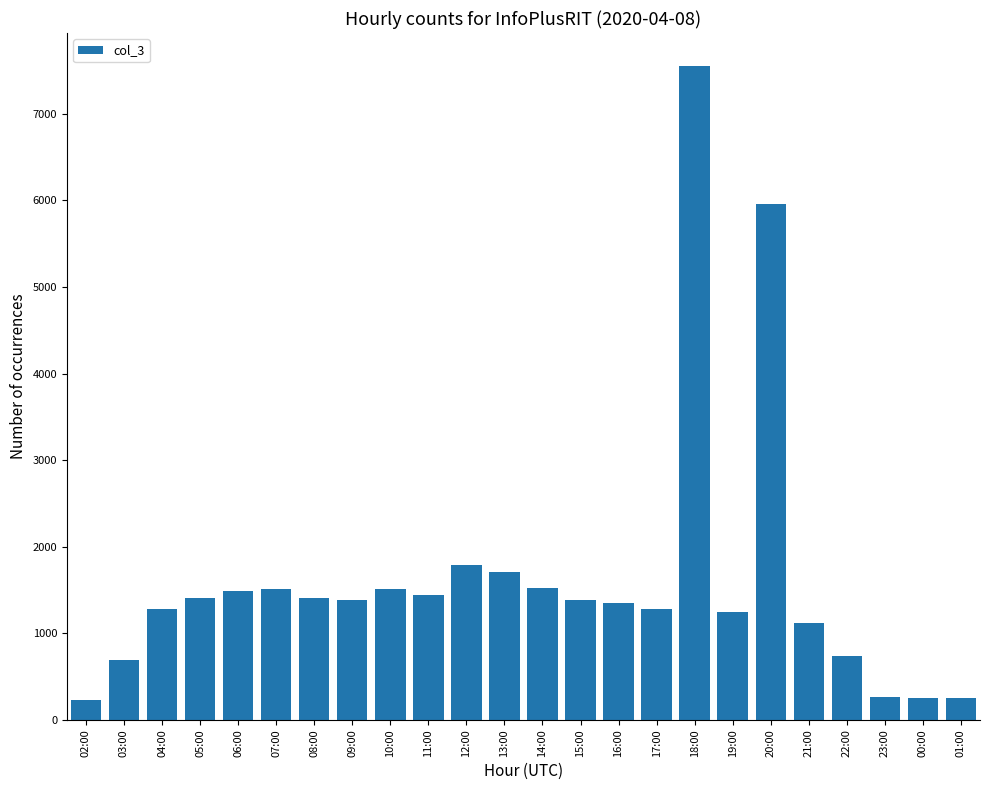

What is the label of the 24th bar from the right?

02:00